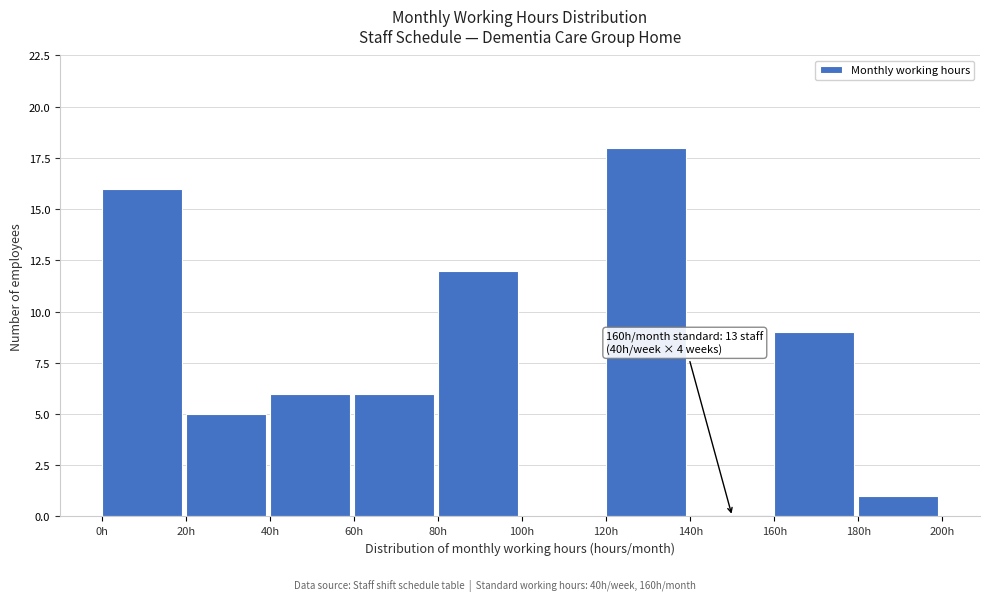

Which range on the x-axis has the tallest bar?

120 to 140